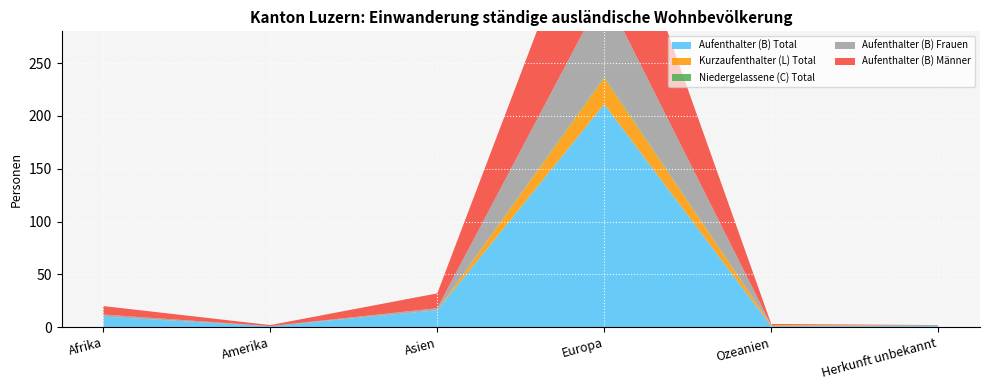

Reading left to right, extract all data points from this chart.

Aufenthalter (B) Total: 10	1	16	211	1	1
Kurzaufenthalter (L) Total: 0	0	0	25	1	0
Niedergelassene (C) Total: 0	0	0	1	0	0
Aufenthalter (B) Frauen: 2	0	2	80	0	1
Aufenthalter (B) Männer: 8	1	14	131	1	0